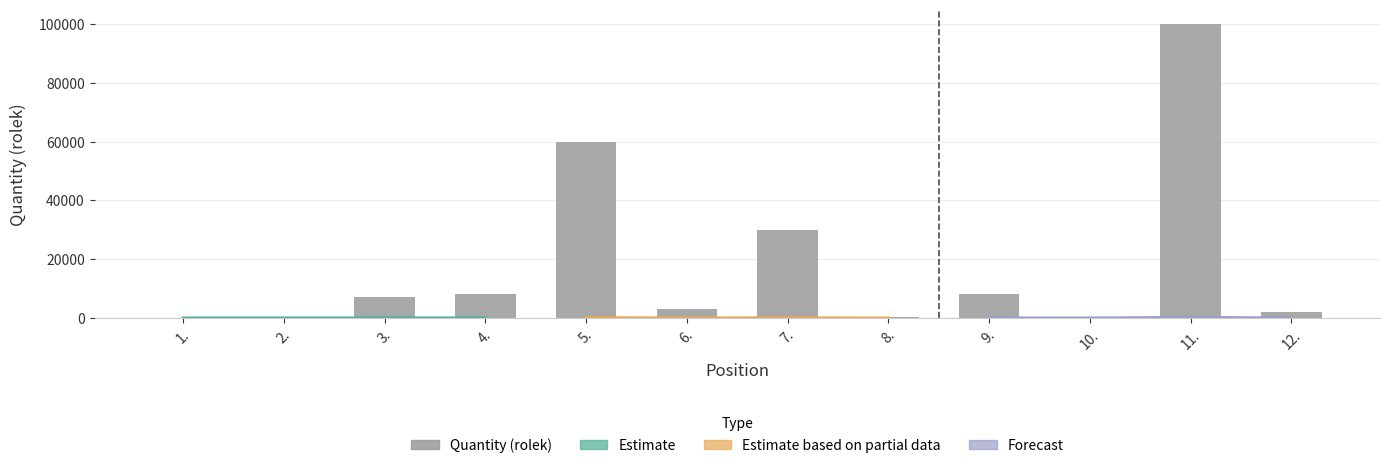

The chart shows a value of 7000 at 3.. True or false?

True